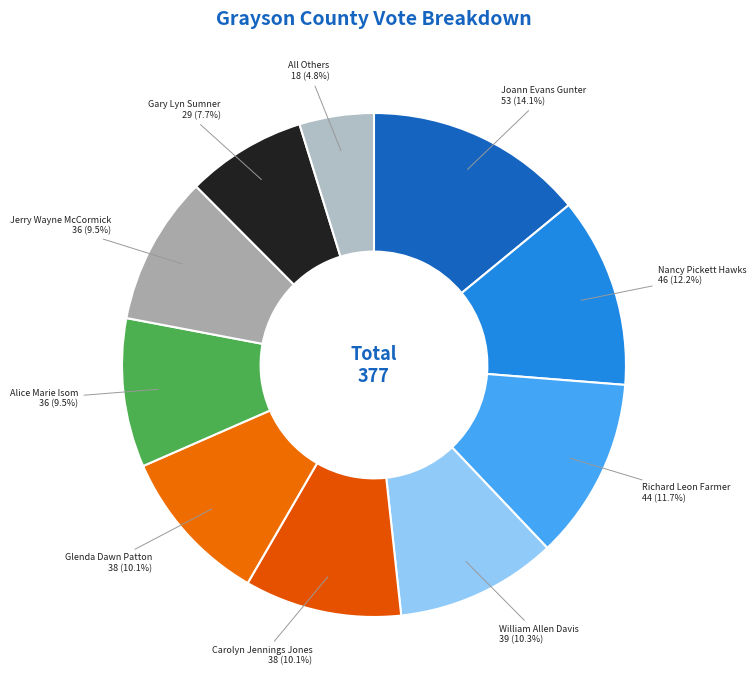

To the nearest percent, what is the difference between the largest and smallest slice percentages?

9%